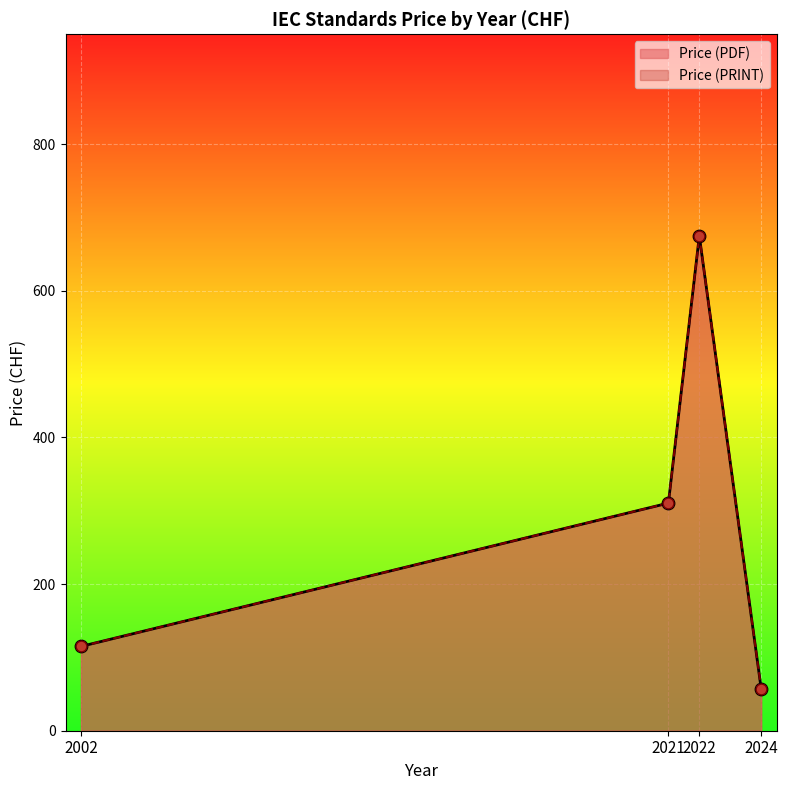

What are all the series names shown in the legend?

Price (PDF), Price (PRINT)